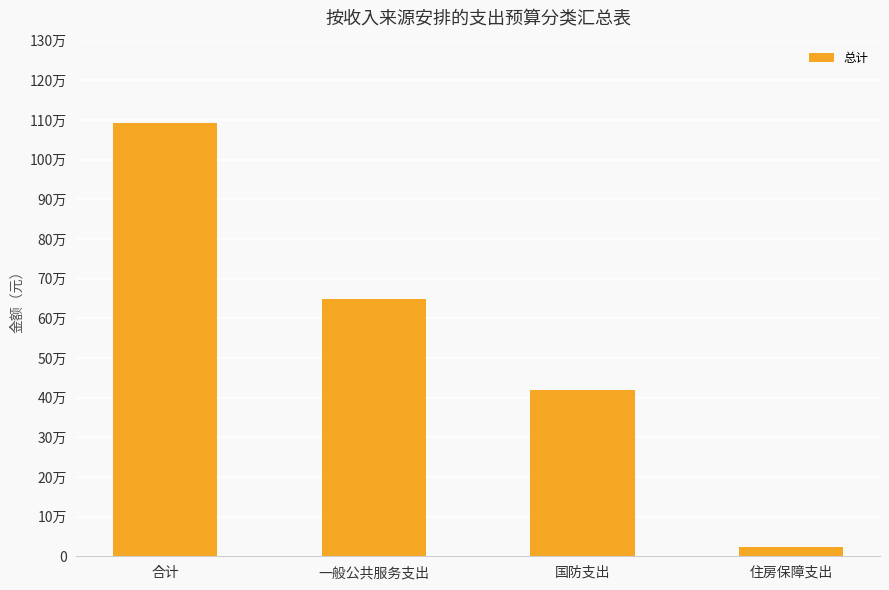

At which label does the data first exceed 647711?

合计